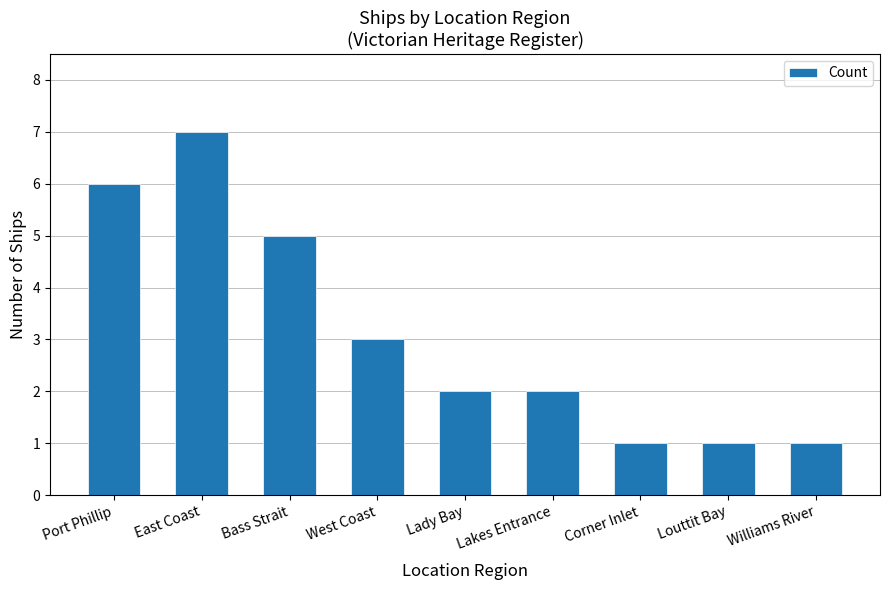

Does the chart contain stacked bars?

No